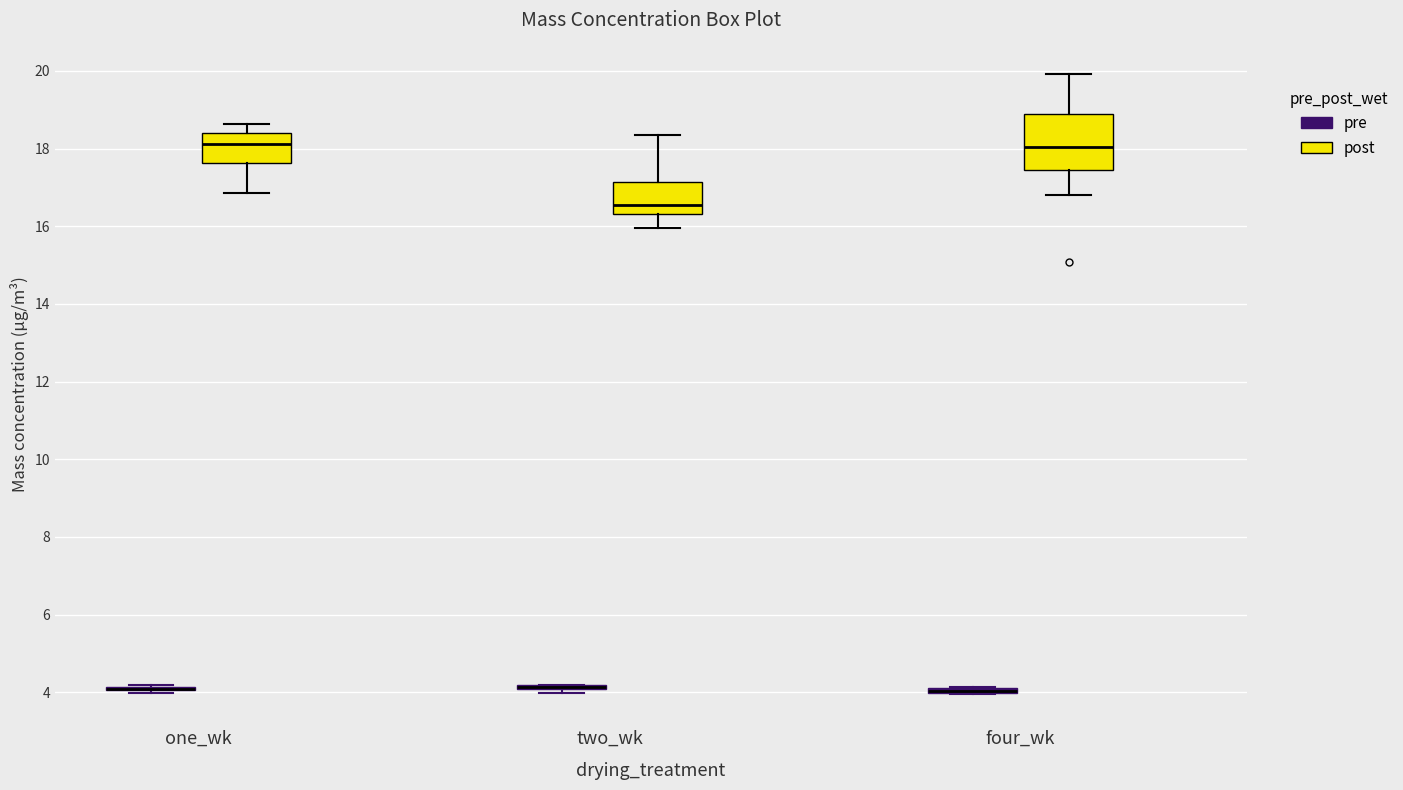

Comparing the boxes themselves (not the whiskers), which one is the tallest?

four_wk (post)